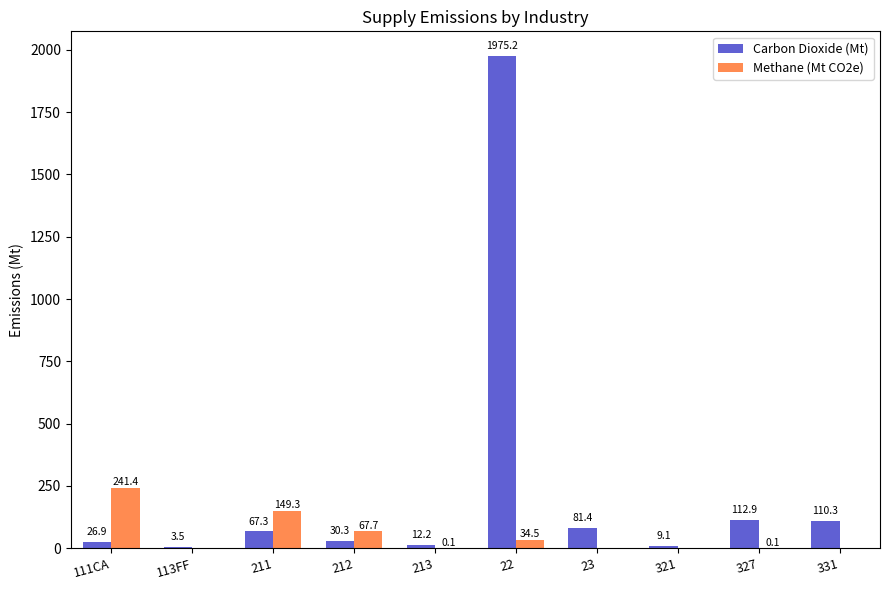

Between 113FF and 327, which series saw the biggest shift?

Carbon Dioxide (Mt)